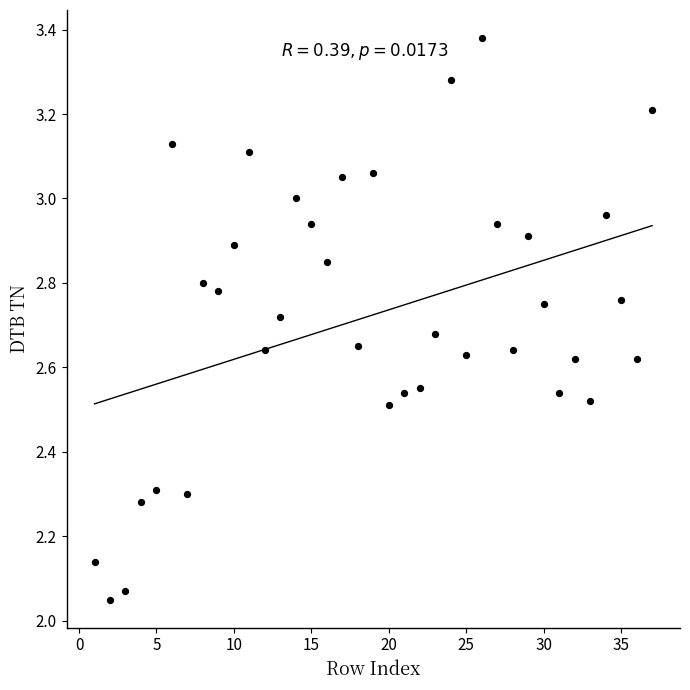

What is the range of X values (max minus min)?

36.0